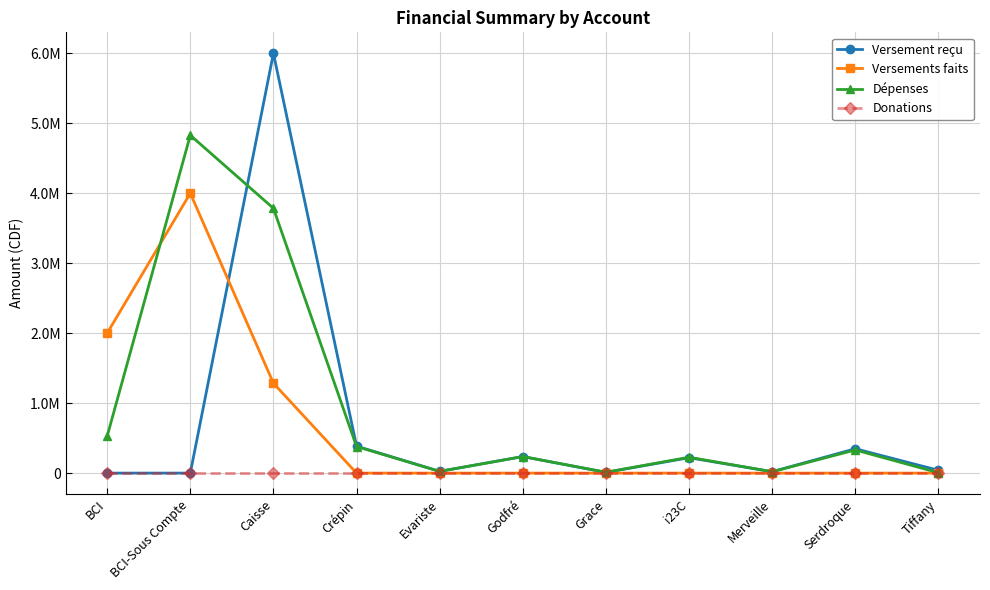

What is the label of the 8th point from the right?

Crépin